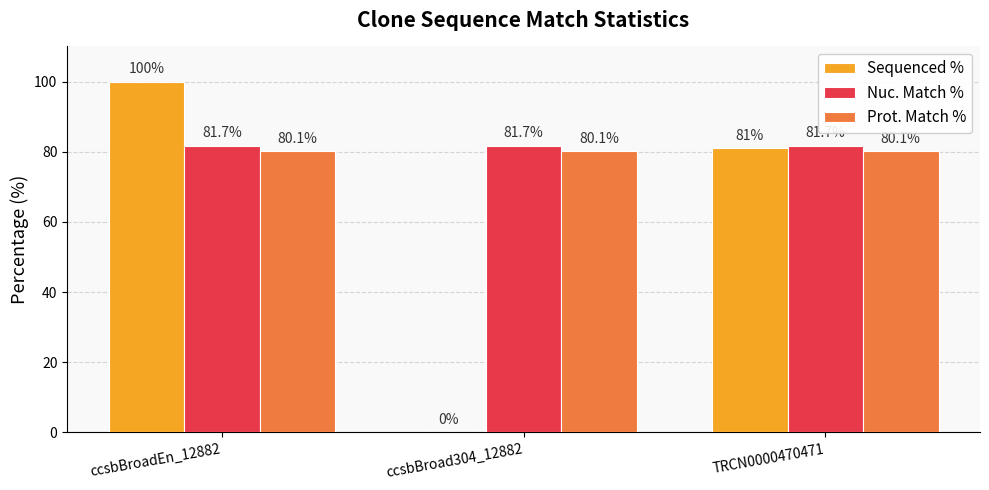

The Prot. Match % series shows 80.1 at TRCN0000470471. True or false?

True